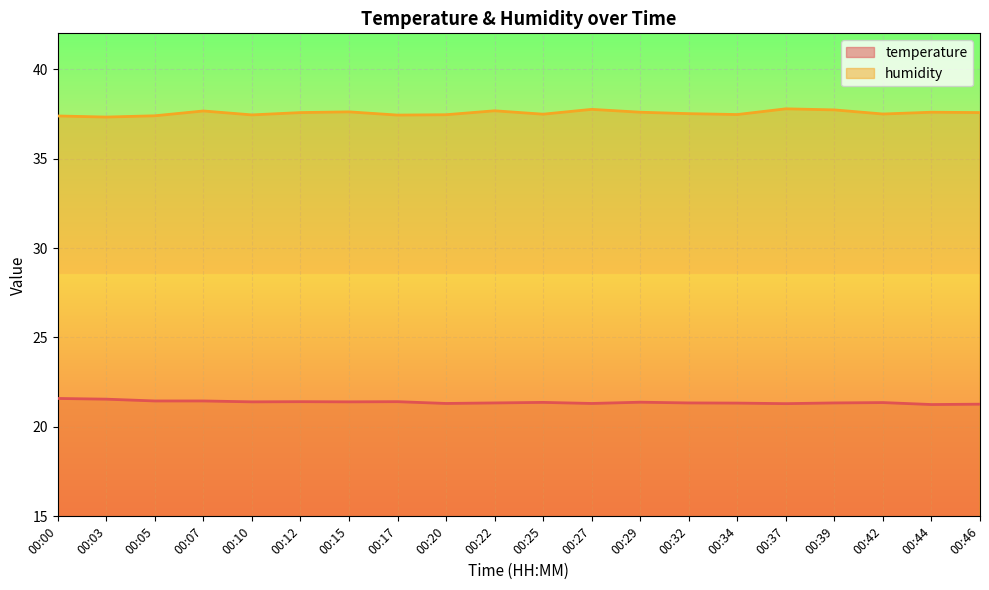

What is the minimum value for temperature?

21.2